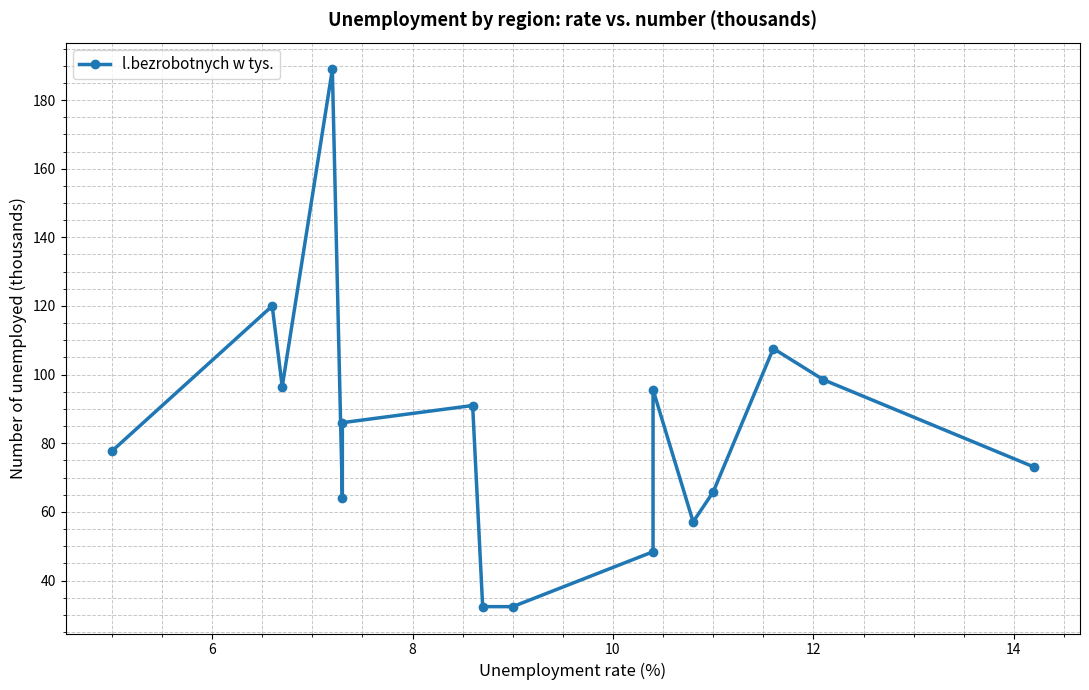

How many lines are shown in the chart?

1